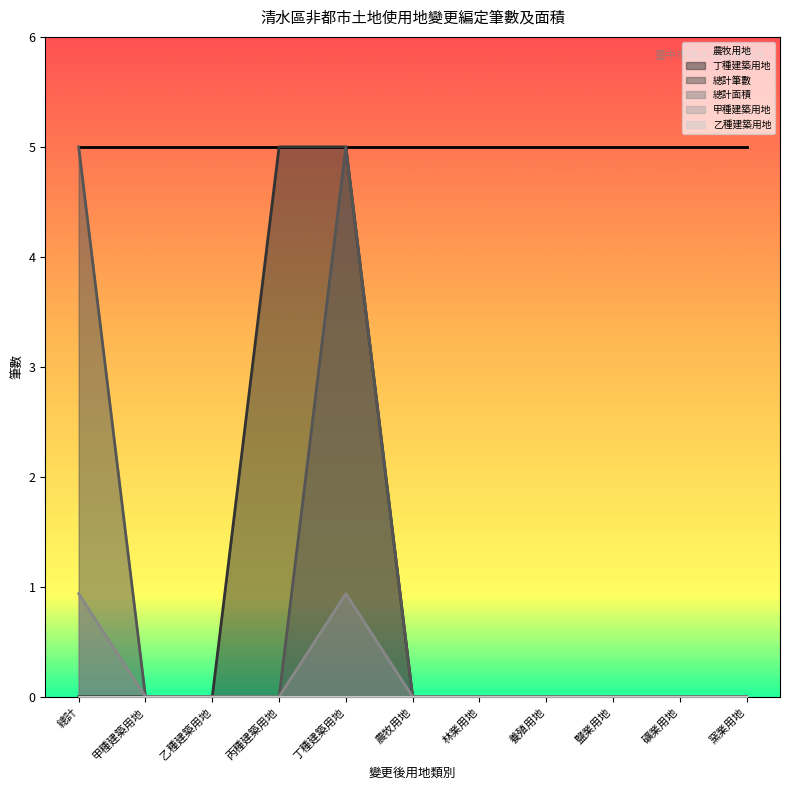

True or false: 總計面積 and 總計筆數 intersect in this chart.

False